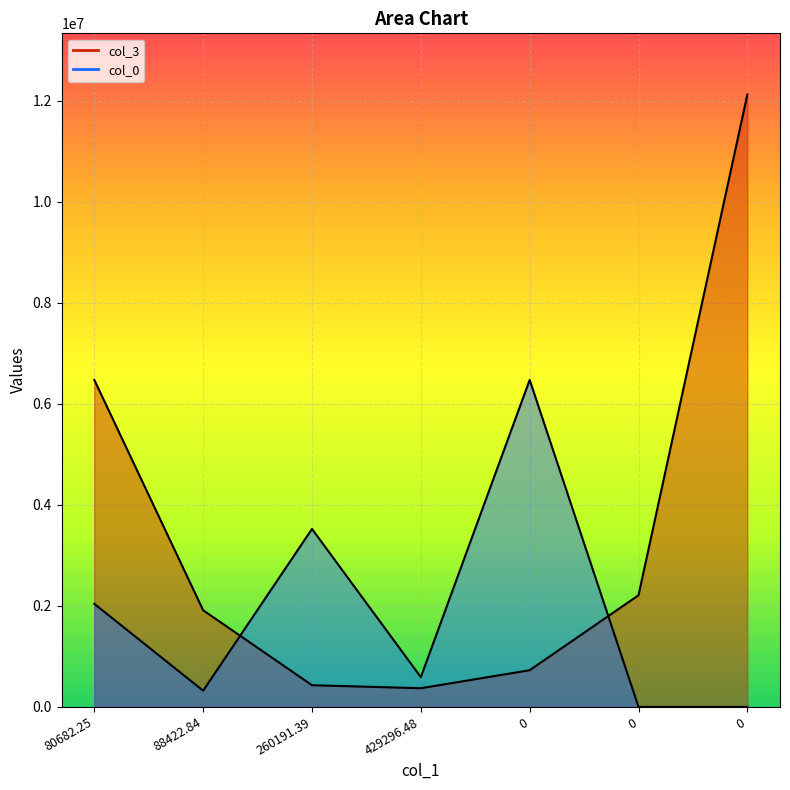

How many data points in col_3 are less than 1912974?

3